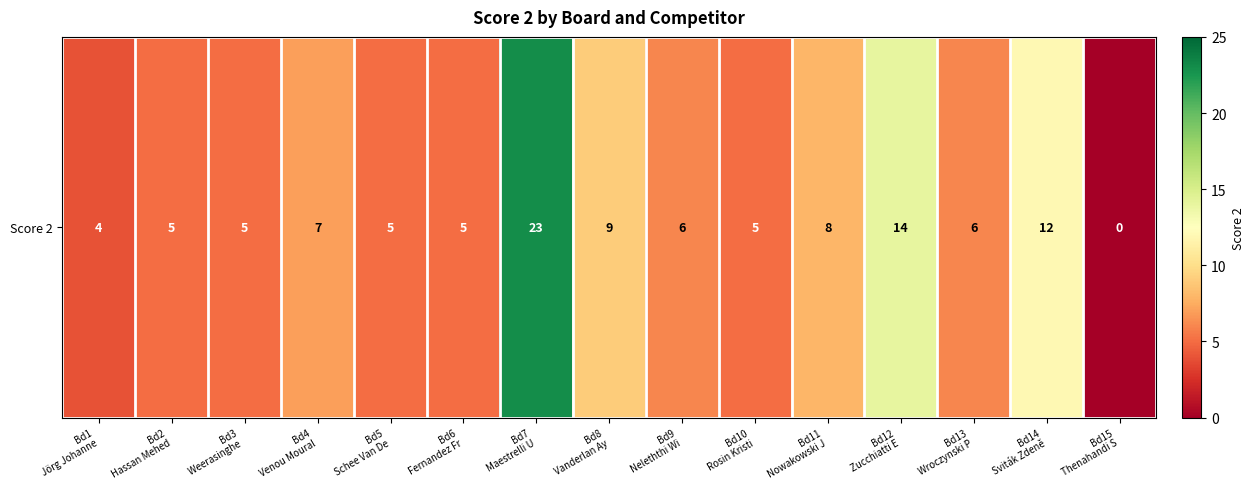

Where does the data first go above 6?

Bd4
Venou Moural